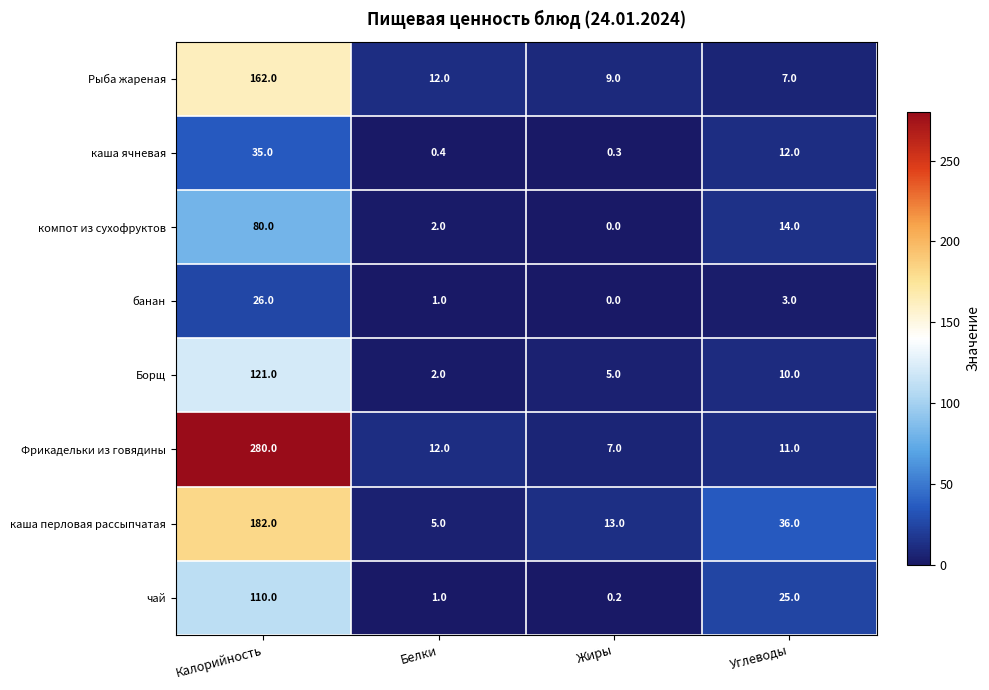

At which label does Борщ first exceed 10?

Калорийность